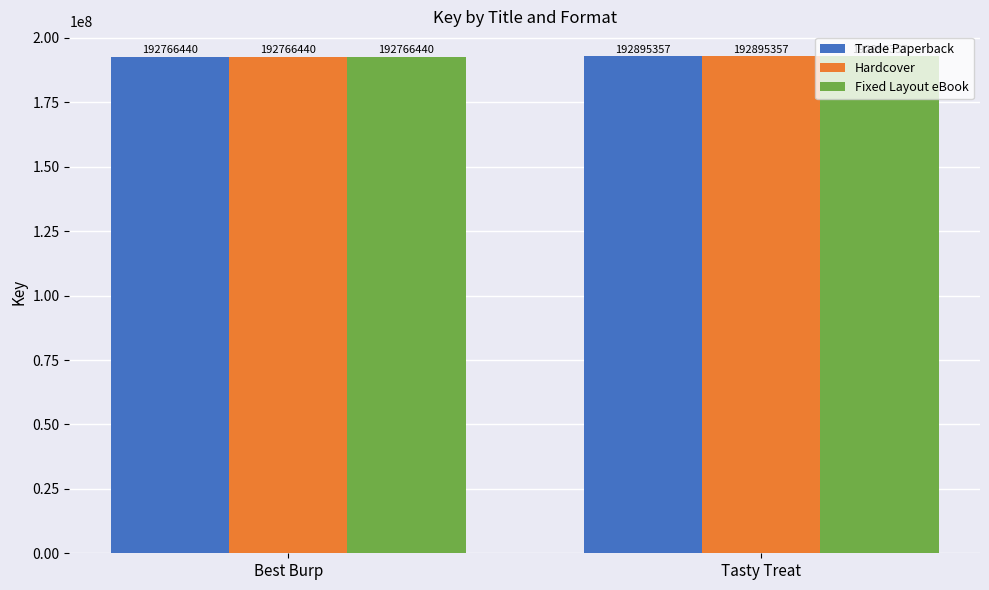

What is the minimum value for Hardcover?

192766440